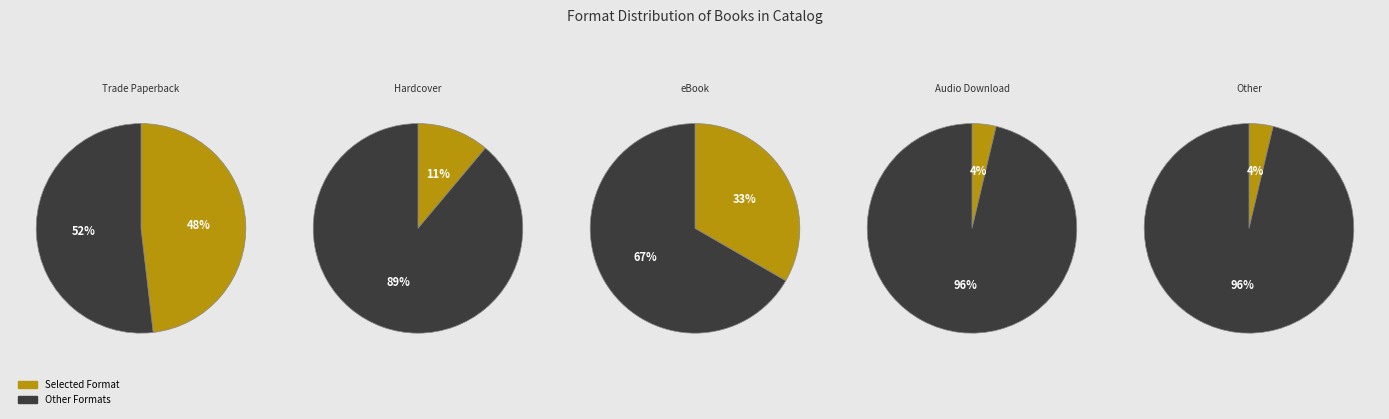

To the nearest percent, what percentage of the pie is Hardcover?

11%